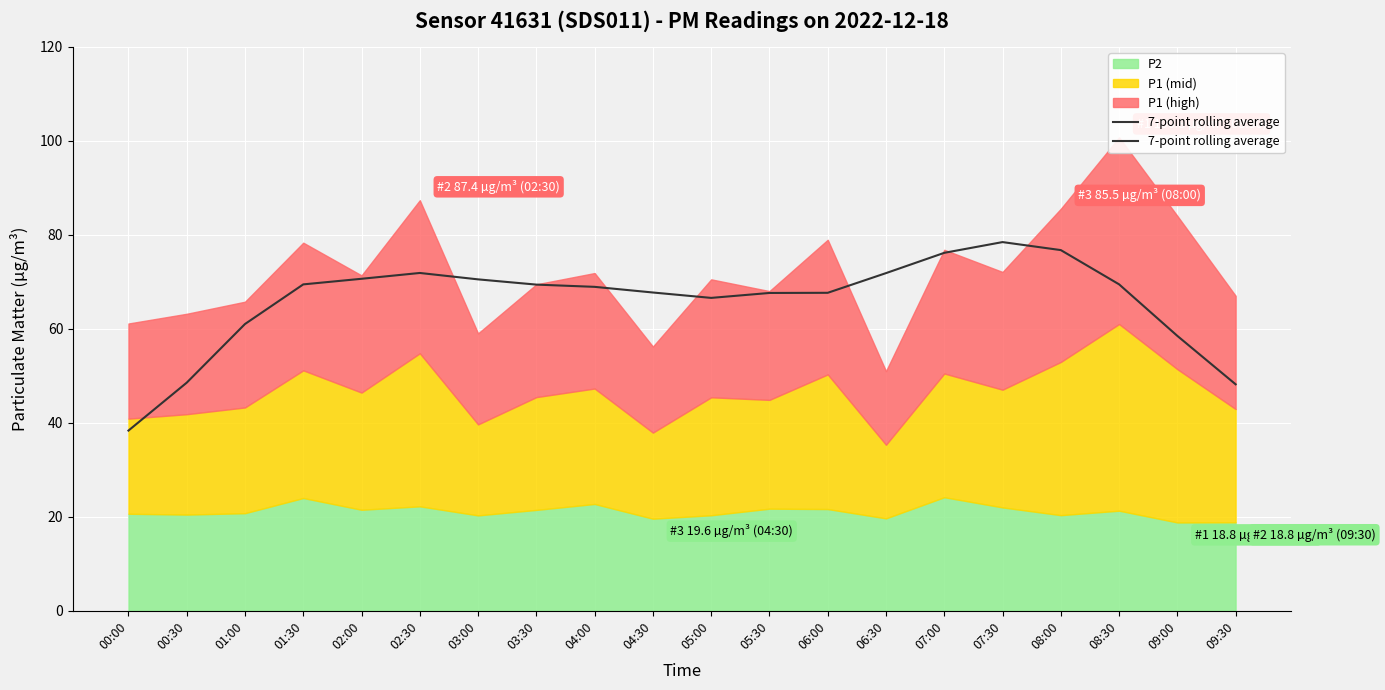

Where is the first local minimum?

05:00